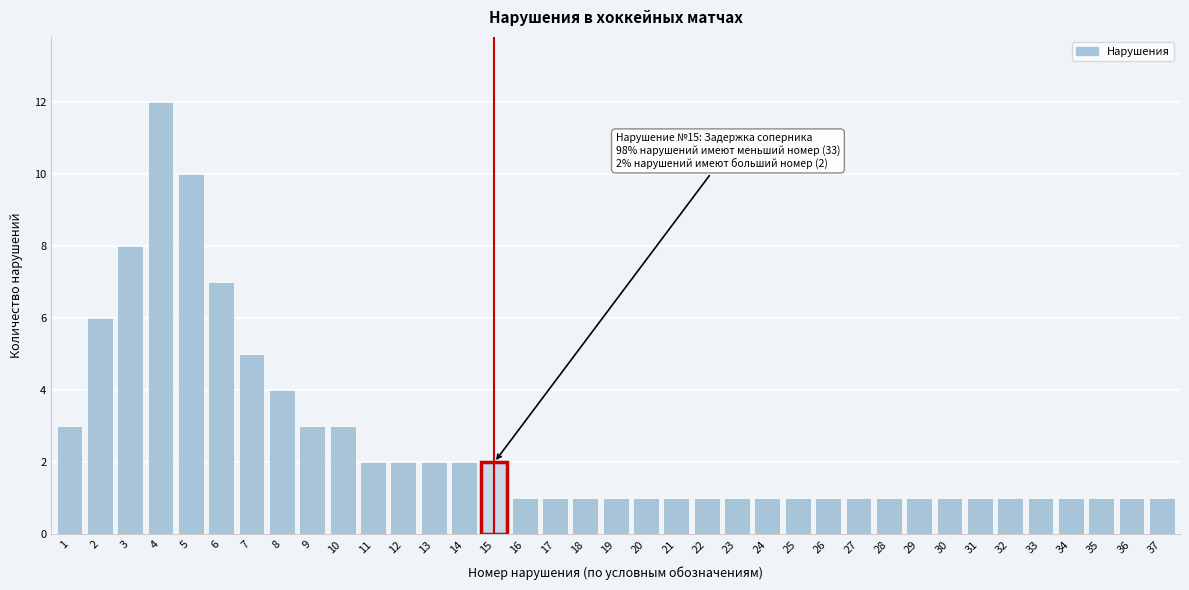

What is the ratio of the value at 2 to the value at 7?

1.2